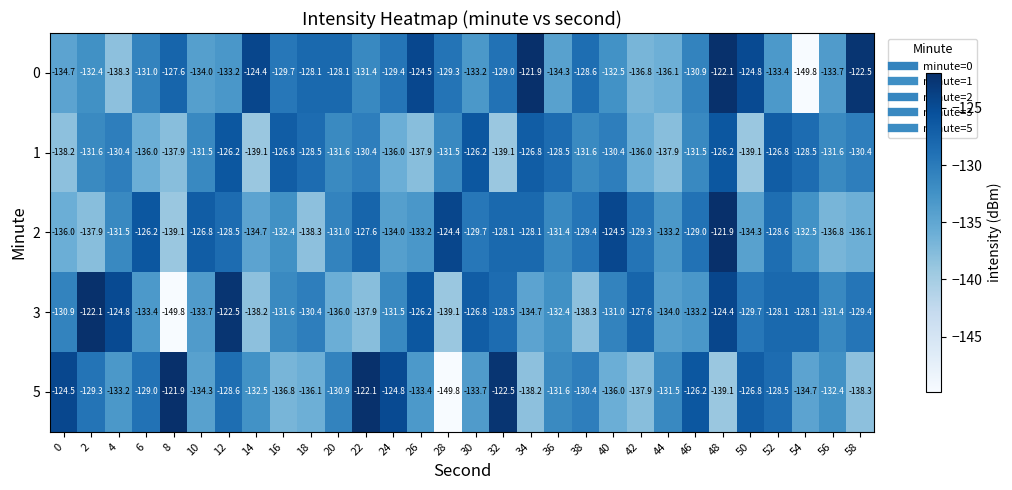

The 5 series shows -35.8 at 54. True or false?

False